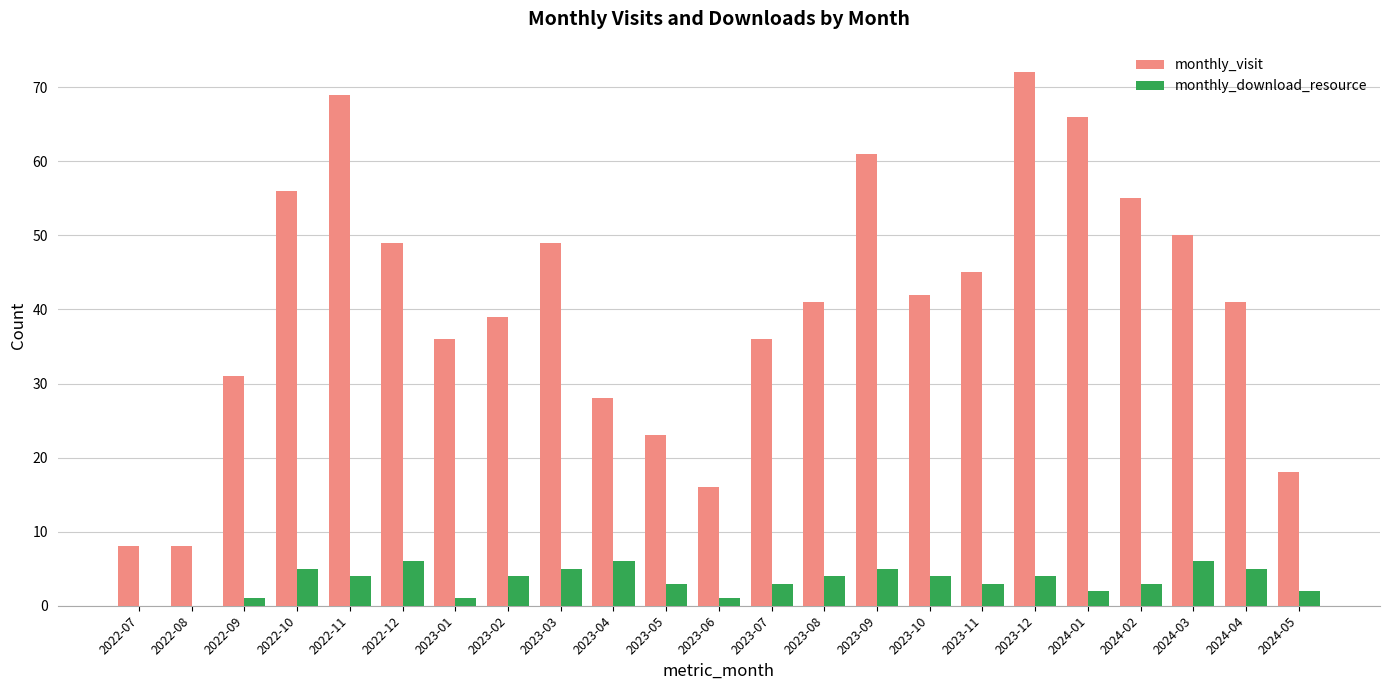

What is the sum of all monthly_download_resource values?

77